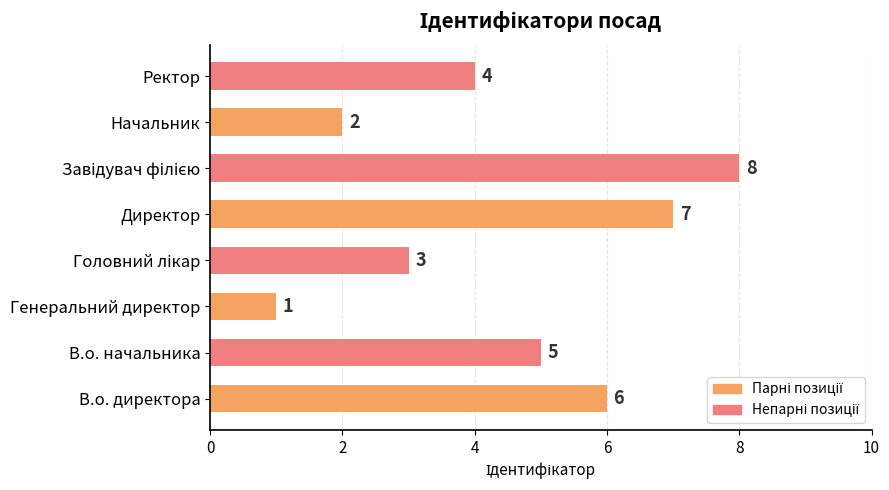

What is the change in value from В.о. начальника to Начальник?

-3